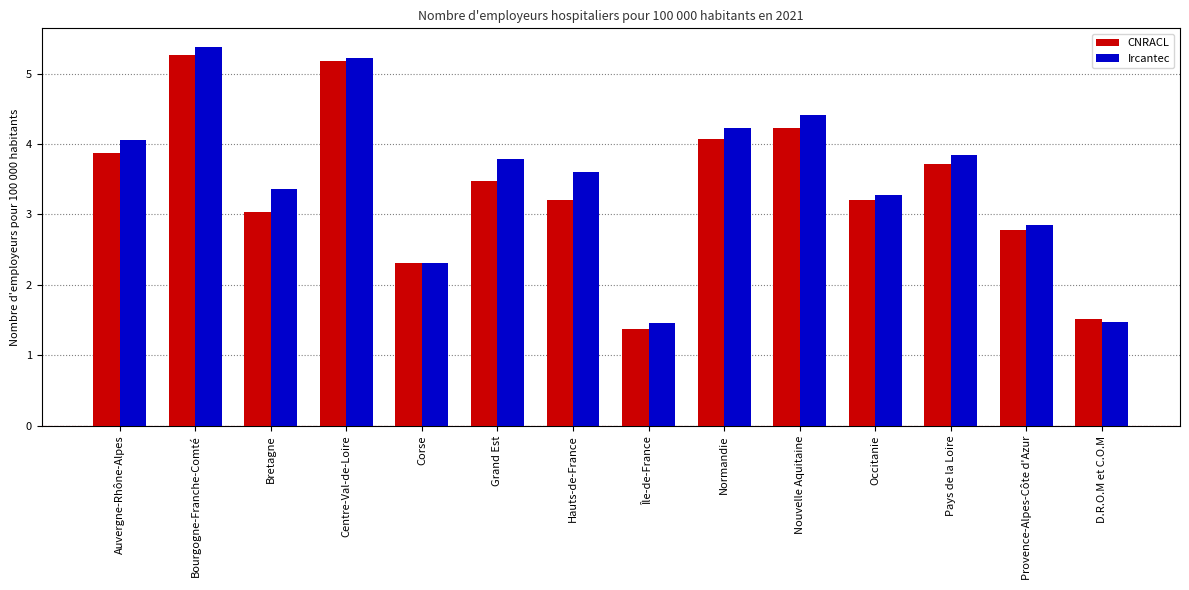

What is the label of the 13th bar from the right?

Bourgogne-Franche-Comté